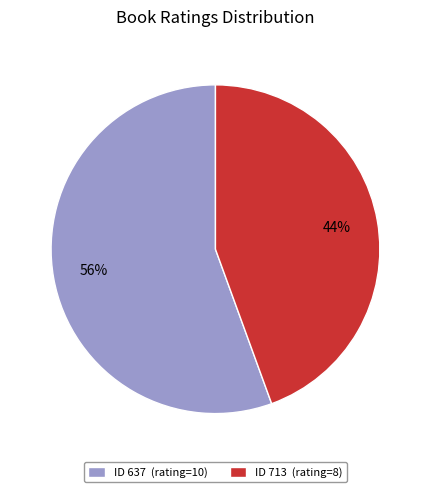

Between ID 713 (rating=8) and ID 637 (rating=10), which is larger?

ID 637 (rating=10)